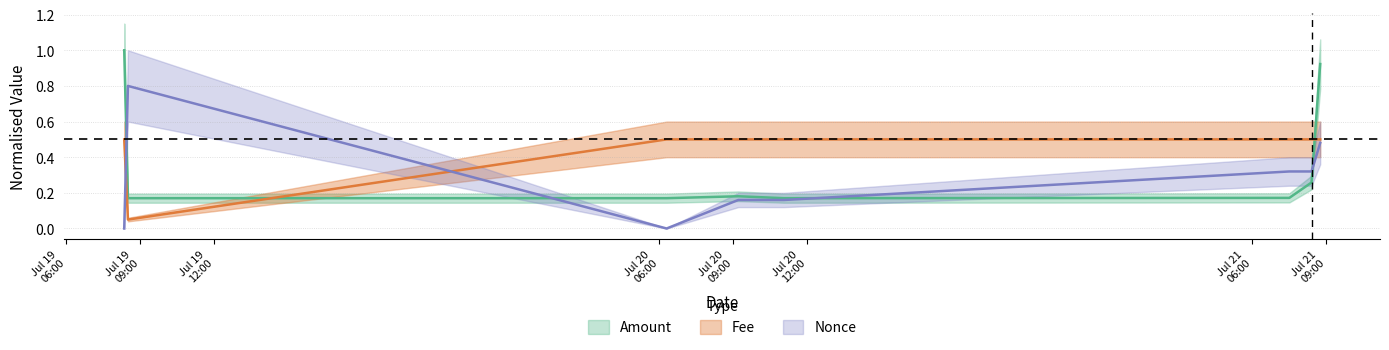

Rank the series at 2022-07-21 08:24:00 from lowest to highest value.

Amount, Nonce, Fee